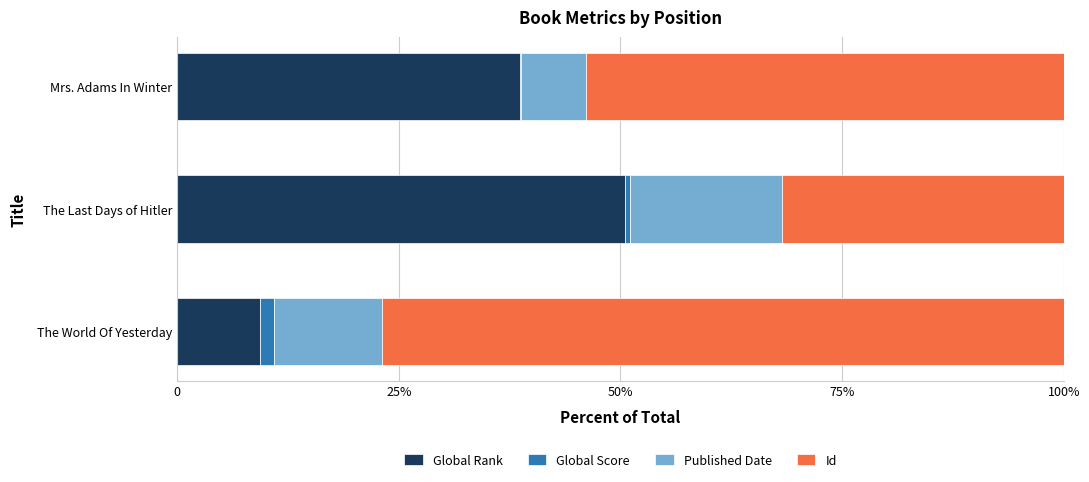

What is the average value of the Published Date series?

12.3